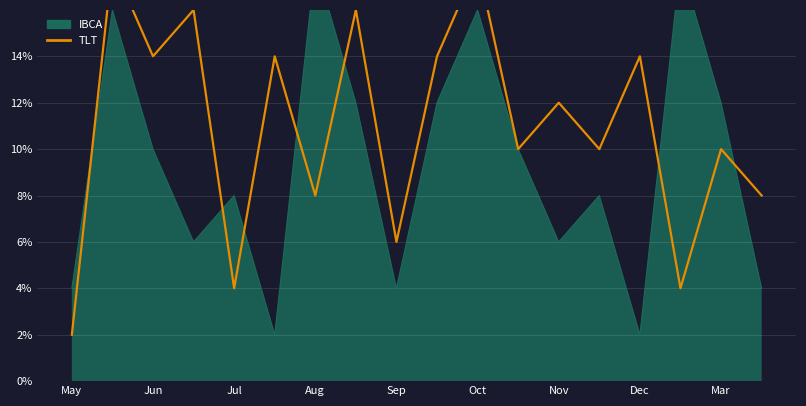

Reading right to left, list all the values displayed in this chart.

0.1	0.1	0.0	0.1	0.1	0.1	0.1	0.2	0.1	0.1	0.2	0.1	0.1	0.0	0.2	0.1	0.2	0.0